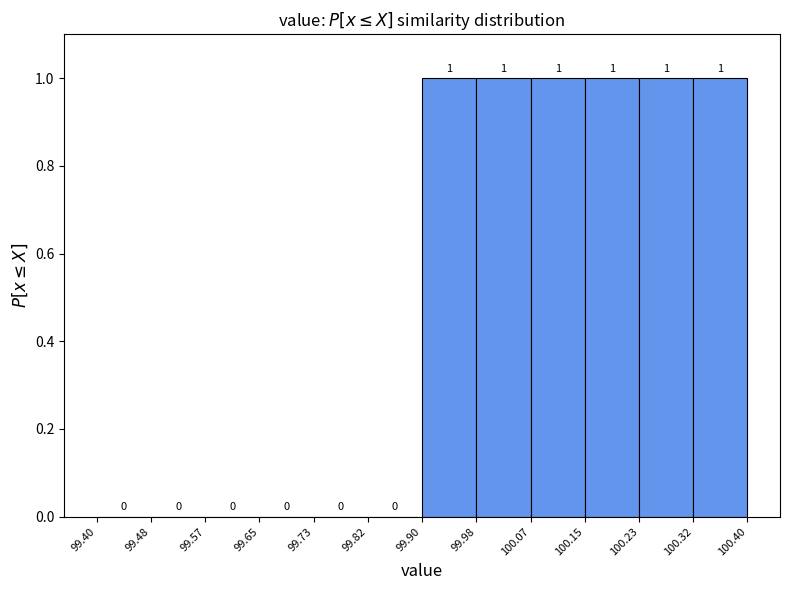

What is the height of the bar covering 100.07 to 100.15 on the x-axis?

1